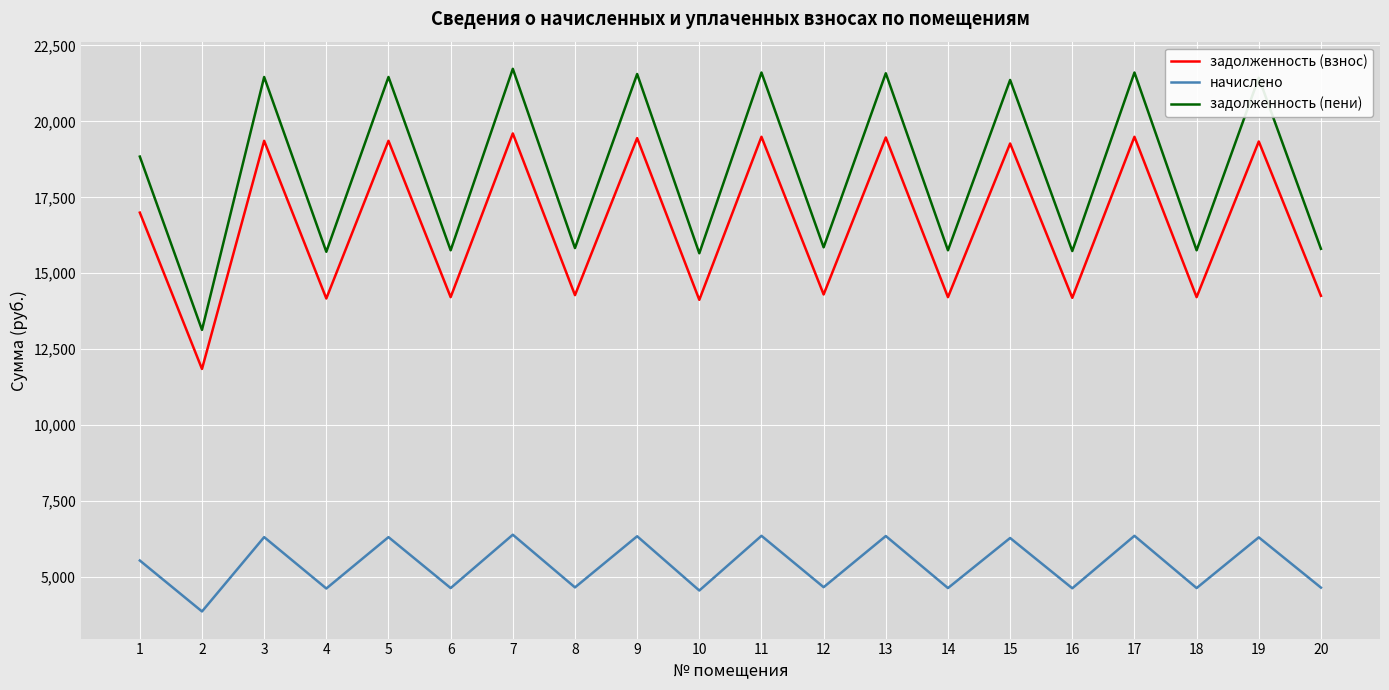

What is the minimum value for задолженность (пени)?

13132.5